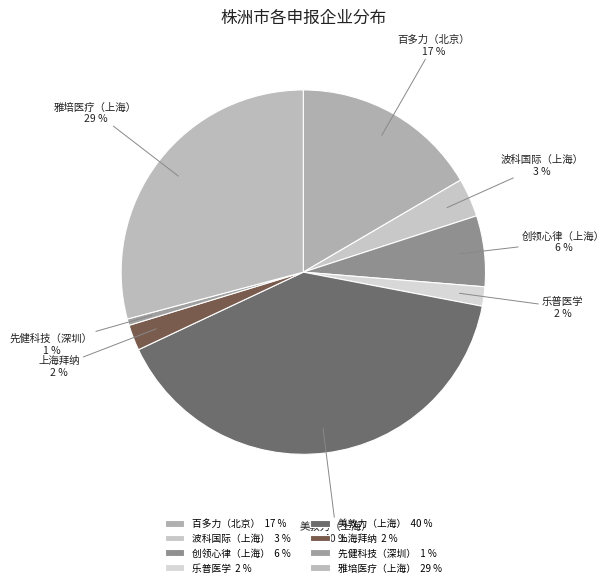

Is there any slice that represents more than half of the pie?

No